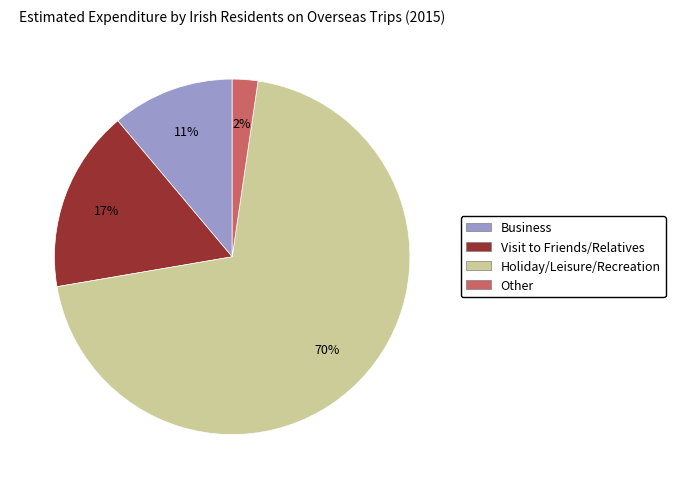

Rank the categories by value from highest to lowest.

Holiday/Leisure/Recreation, Visit to Friends/Relatives, Business, Other